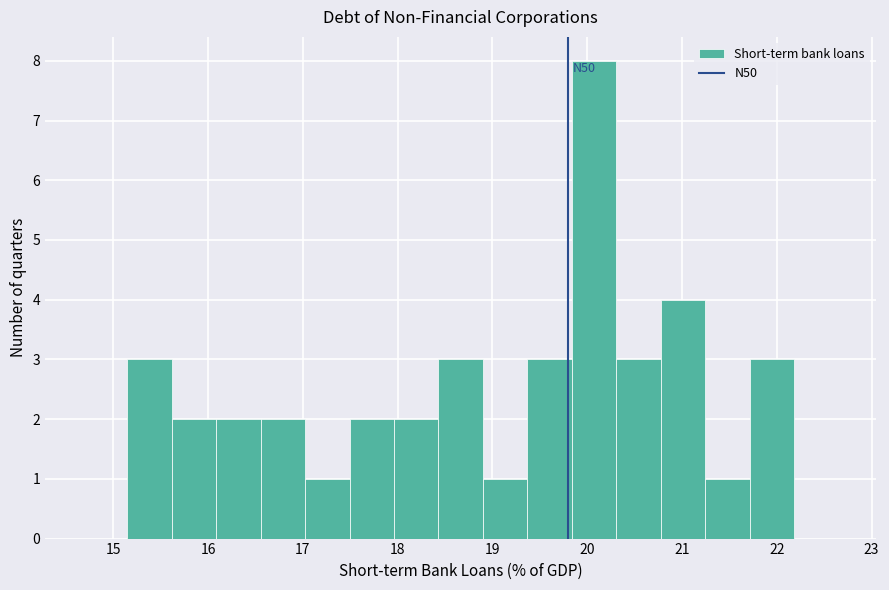

Over which range of the x-axis is the bar tallest?

19.8 to 20.3